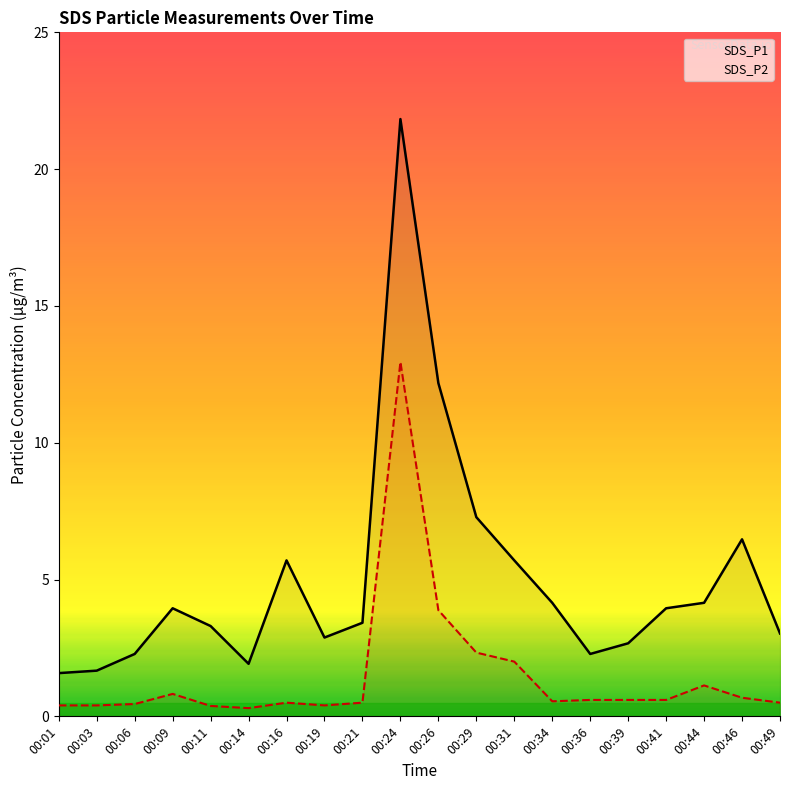

At which category does SDS_P1 reach its first local peak?

00:09